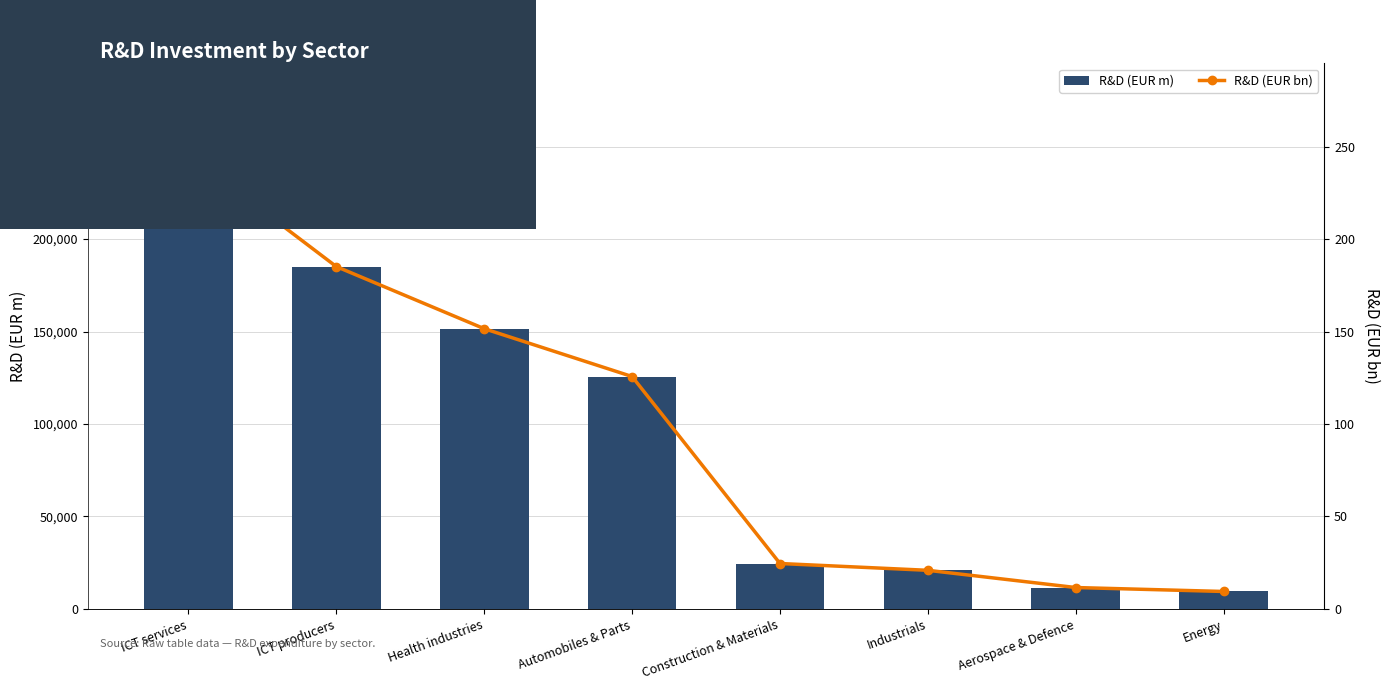

Which series has the largest range (max minus min)?

R&D (EUR m)